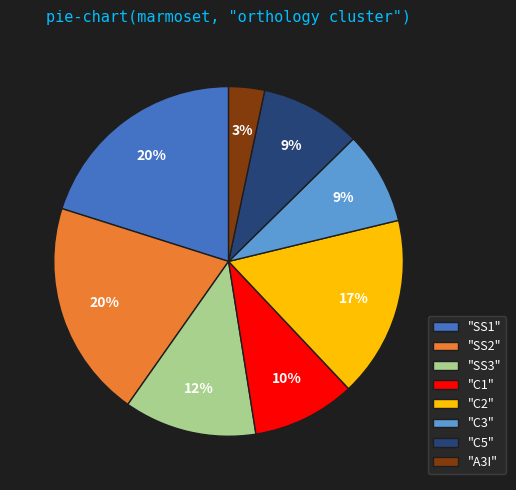

Does "SS3" account for over 50% of the chart?

No